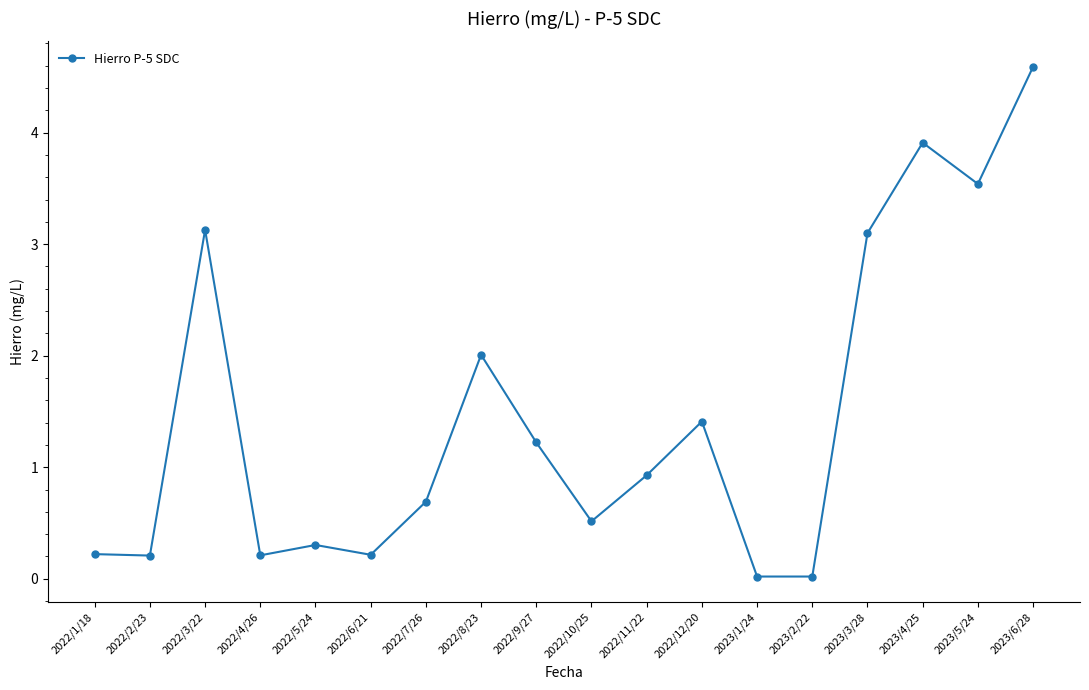

What position from the left is 2022/6/21?

6